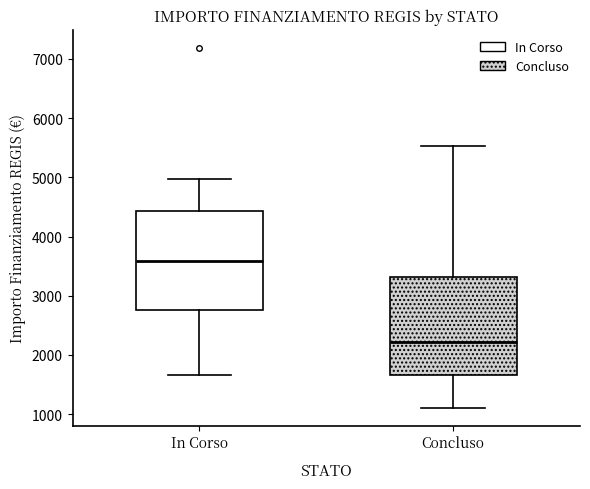

Reading left to right, transcribe this box plot: for each box, give where its median line is, the range the box spans, and where its two whiskers end, as read against the y-axis. The values are not printed on the chart, so give them approximately, as read against the axis.

In Corso: median 3600, box 2800 to 4400, whiskers 1700 to 5000
Concluso: median 2200, box 1700 to 3300, whiskers 1100 to 5500